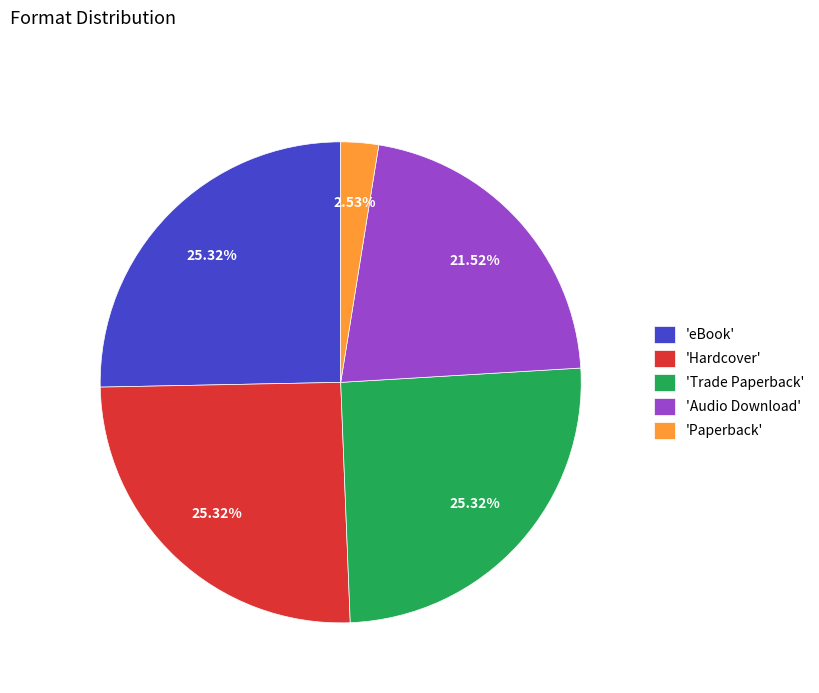

Count the number of slices in the pie.

5